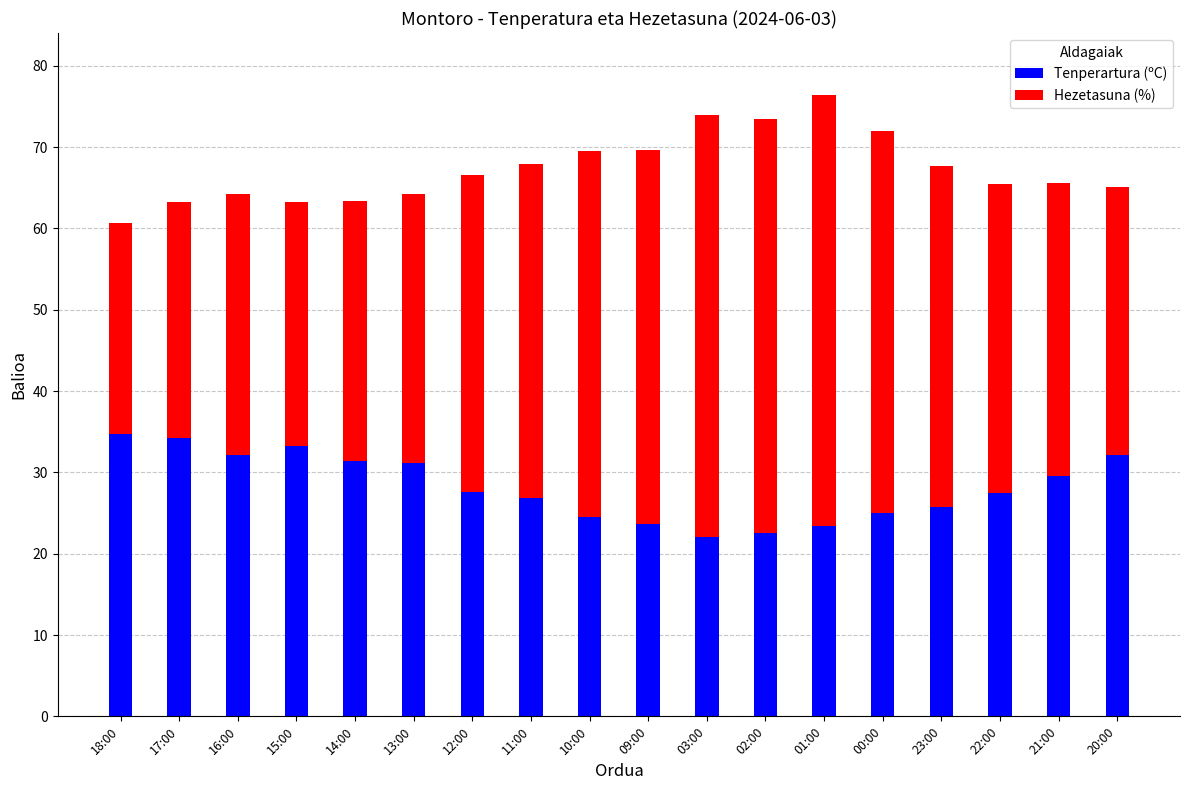

What is the difference between the Tenperartura (ºC) values at 16:00 and 02:00?

9.7